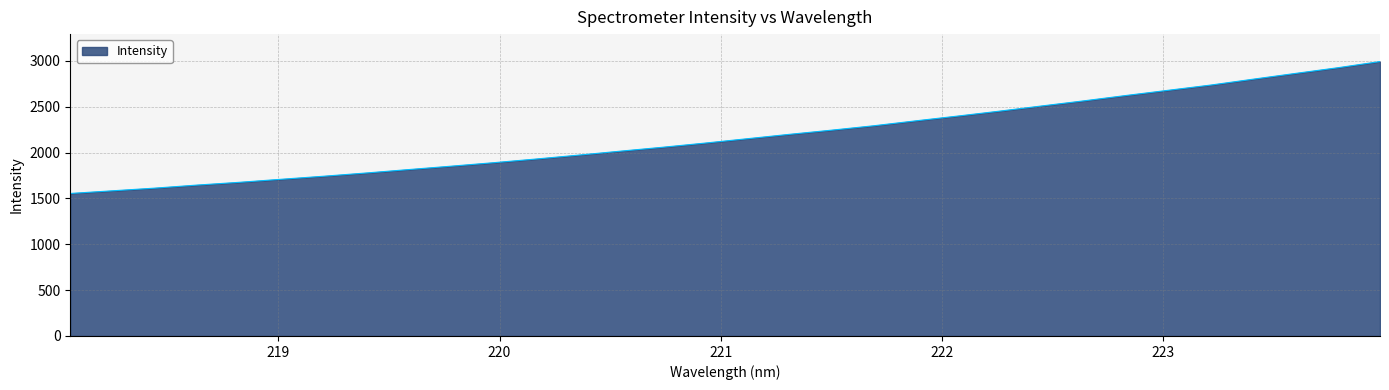

True or false: the data has more than 2 interior local peaks.

False